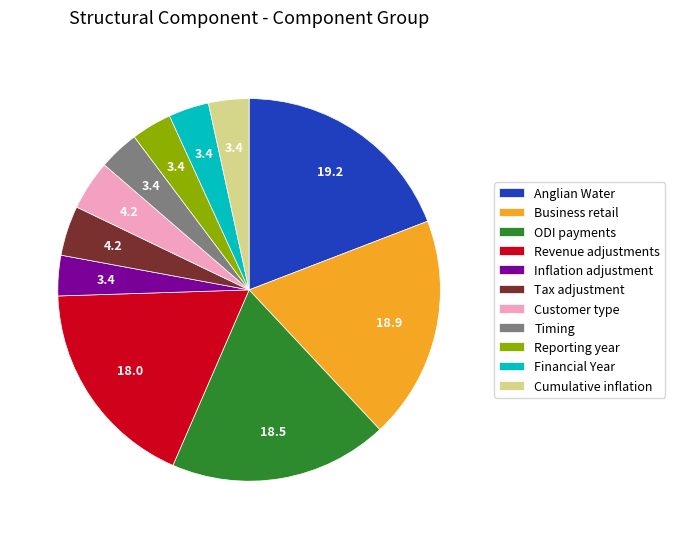

The Reporting year slice represents 3% of the pie. True or false?

True